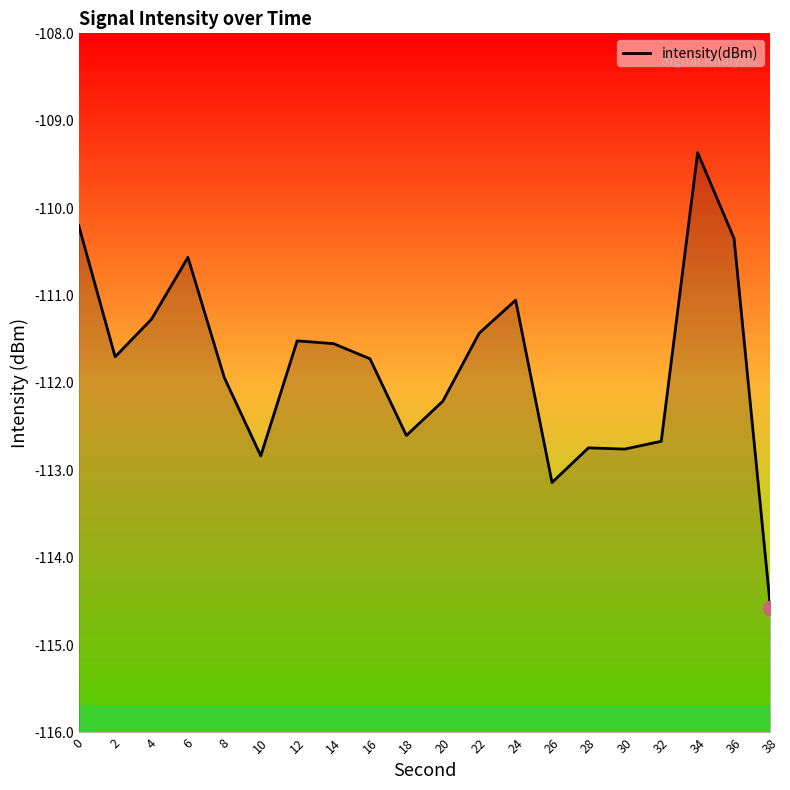

True or false: the data shows -41.2 at 2.

False